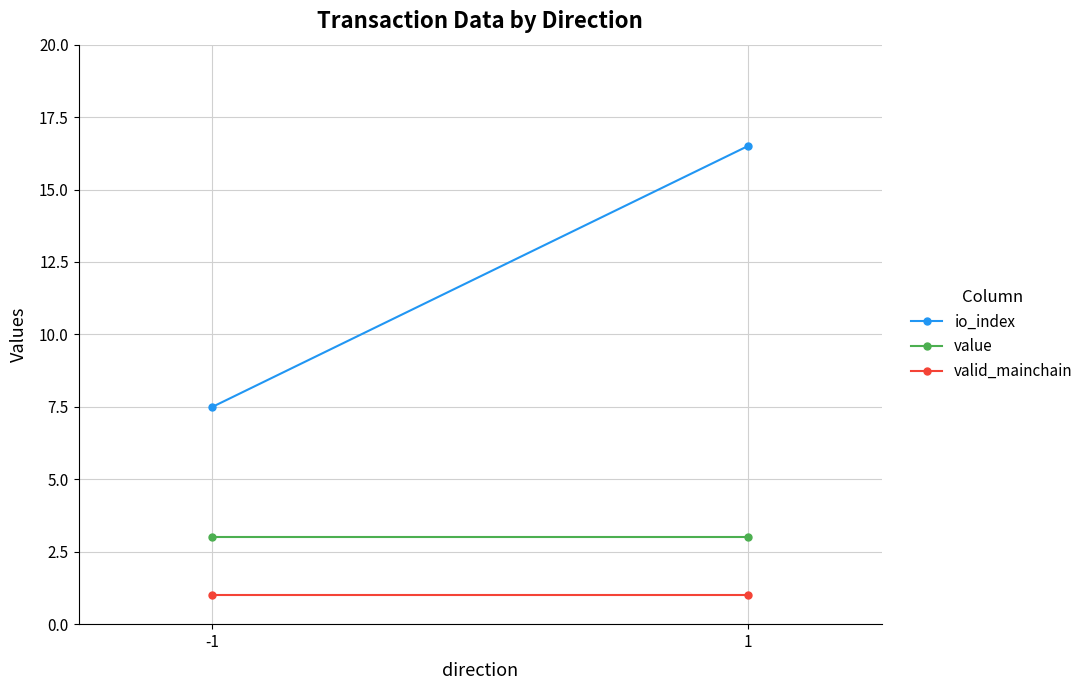

Reading right to left, transcribe all the data shown in this chart.

io_index: 16.5	7.5
value: 3.0	3.0
valid_mainchain: 1.0	1.0